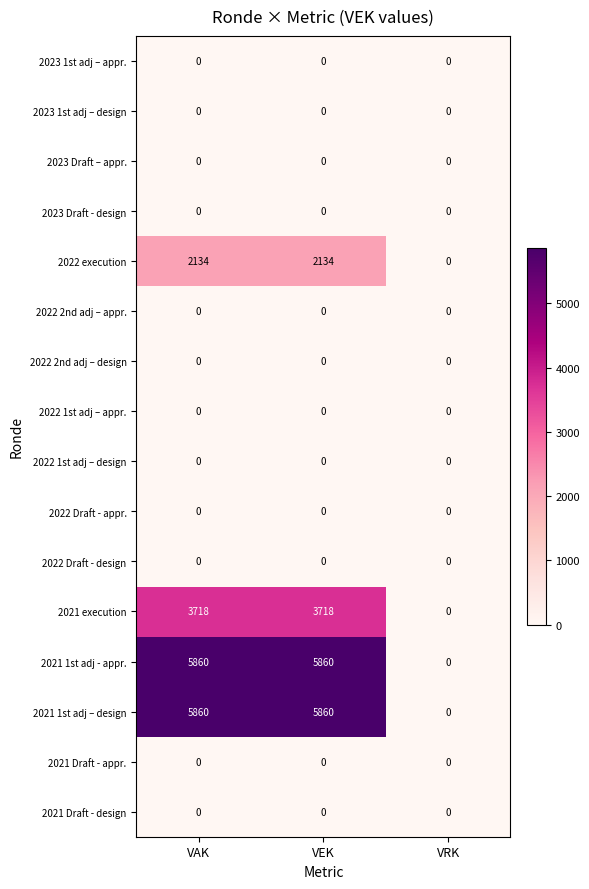

True or false: 2021 1st adj - appr. has a value of 5860 at VAK.

True